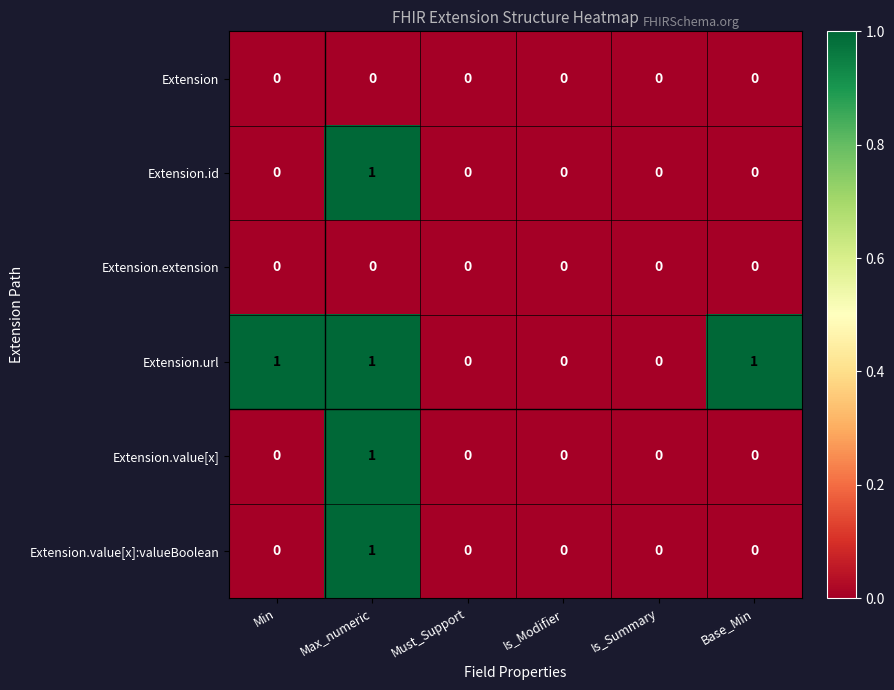

Which series has the largest total across all categories?

Extension.url